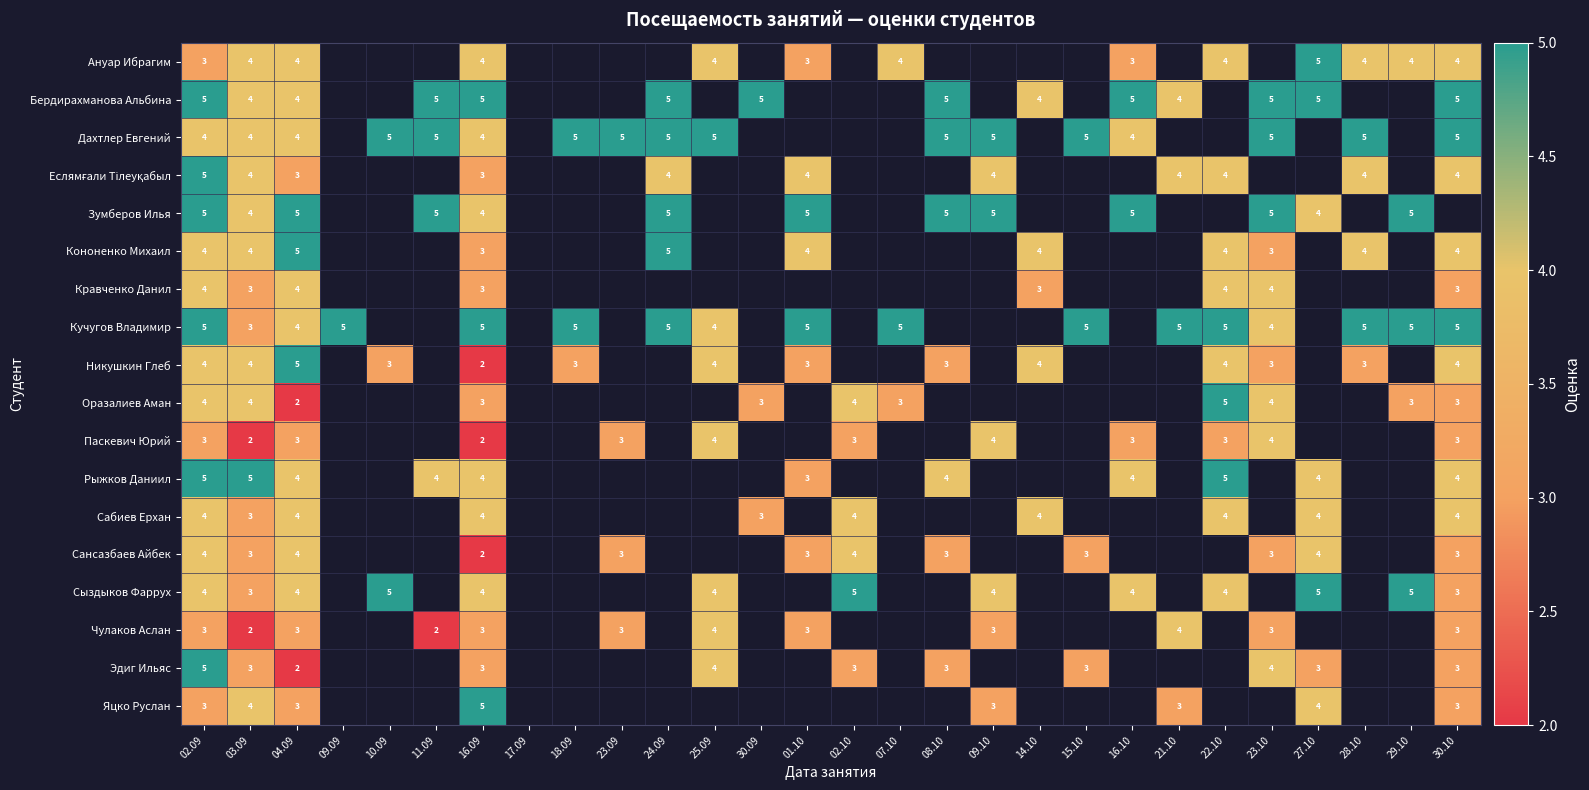

The value of Зумберов Илья at 16.10 is 5. True or false?

True